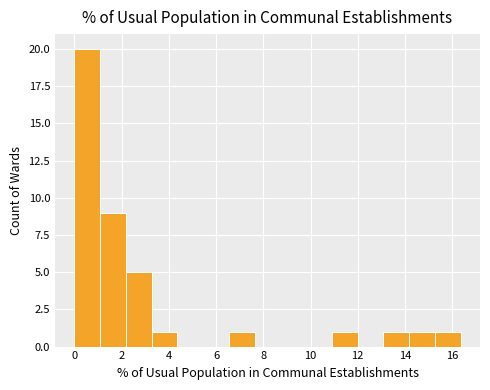

Over which range of the x-axis is the bar tallest?

0.0 to 1.0